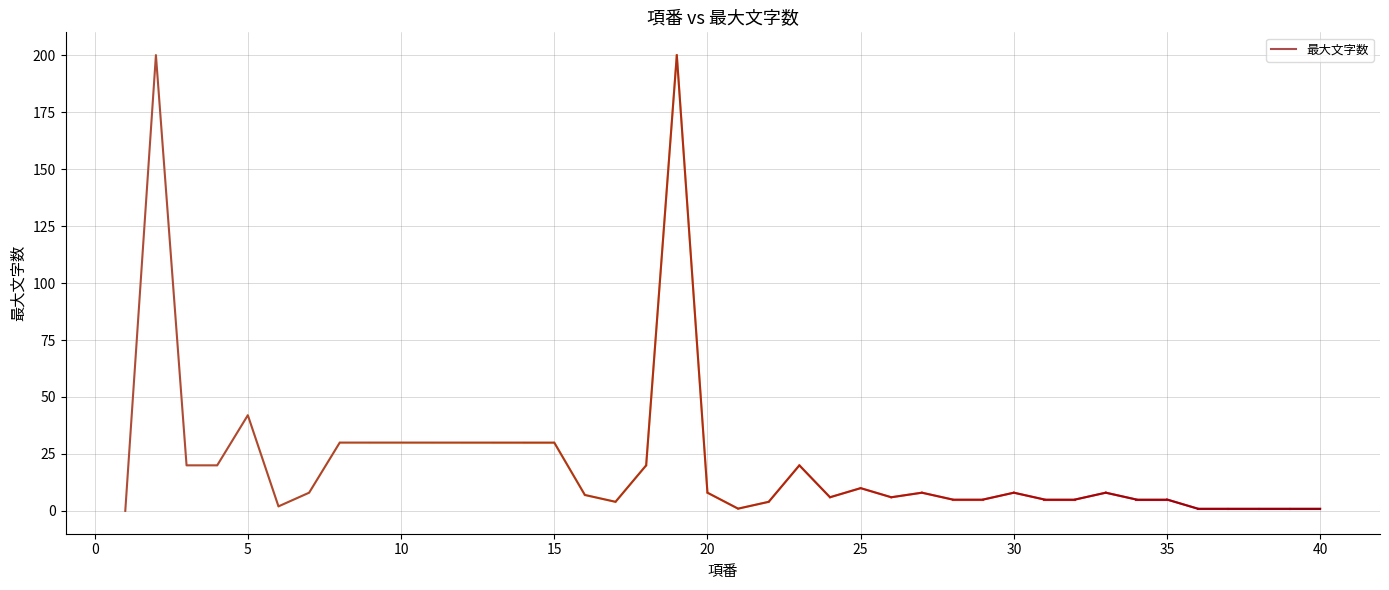

What is the maximum value shown in the chart?

200